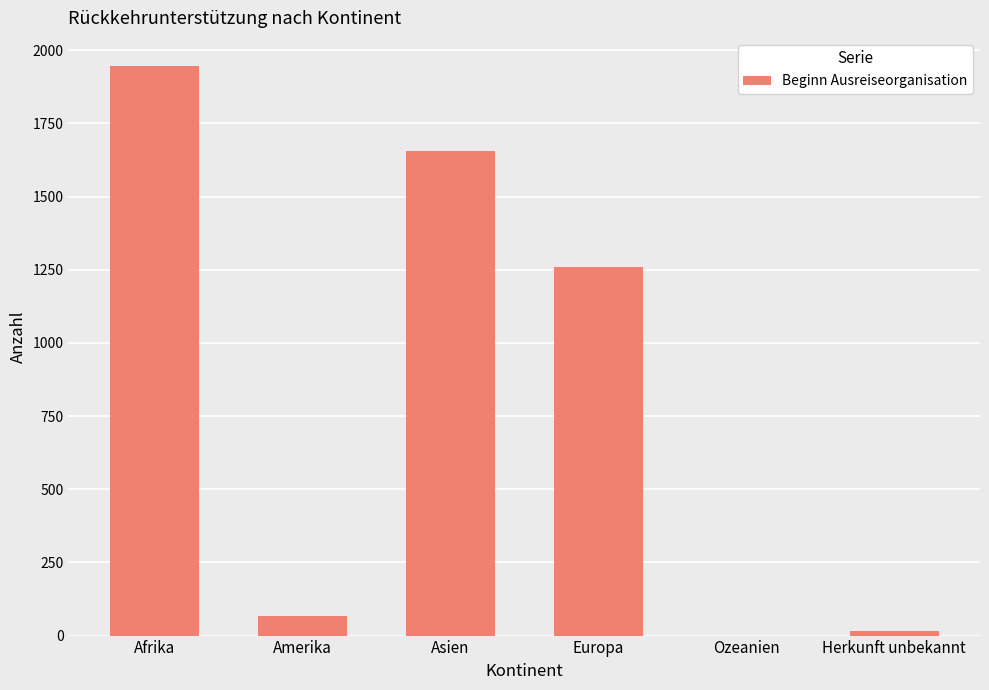

Are the bars horizontal?

No